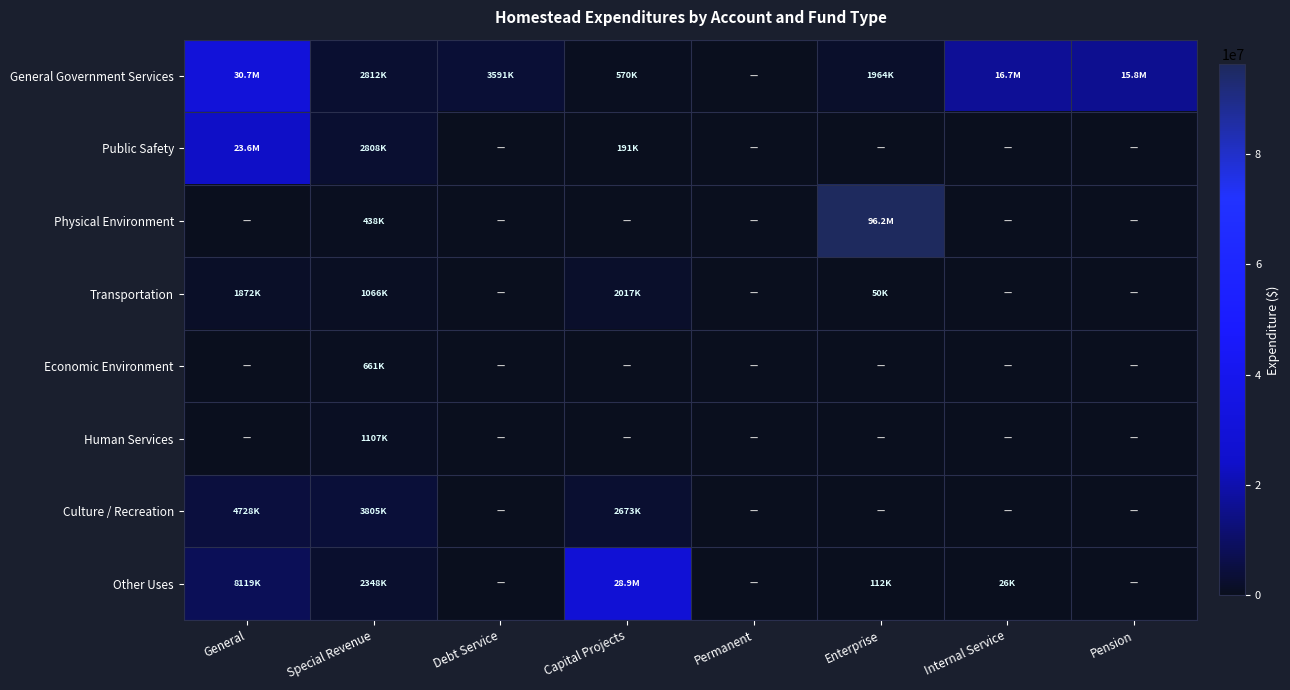

Reading right to left, list all the values displayed in this chart.

General Government Services: Pension=15839545	Internal Service=16669174	Enterprise=1964033	Permanent=0	Capital Projects=569864	Debt Service=3590999	Special Revenue=2812079	General=30678246
Public Safety: Pension=0	Internal Service=0	Enterprise=0	Permanent=0	Capital Projects=190667	Debt Service=0	Special Revenue=2808421	General=23593519
Physical Environment: Pension=0	Internal Service=0	Enterprise=96212340	Permanent=0	Capital Projects=0	Debt Service=0	Special Revenue=437750	General=0
Transportation: Pension=0	Internal Service=0	Enterprise=50000	Permanent=0	Capital Projects=2016537	Debt Service=0	Special Revenue=1065529	General=1871534
Economic Environment: Pension=0	Internal Service=0	Enterprise=0	Permanent=0	Capital Projects=0	Debt Service=0	Special Revenue=661416	General=0
Human Services: Pension=0	Internal Service=0	Enterprise=0	Permanent=0	Capital Projects=0	Debt Service=0	Special Revenue=1107177	General=0
Culture / Recreation: Pension=0	Internal Service=0	Enterprise=0	Permanent=0	Capital Projects=2673031	Debt Service=0	Special Revenue=3805057	General=4727981
Other Uses: Pension=0	Internal Service=26163	Enterprise=112026	Permanent=0	Capital Projects=28857086	Debt Service=0	Special Revenue=2347800	General=8118976